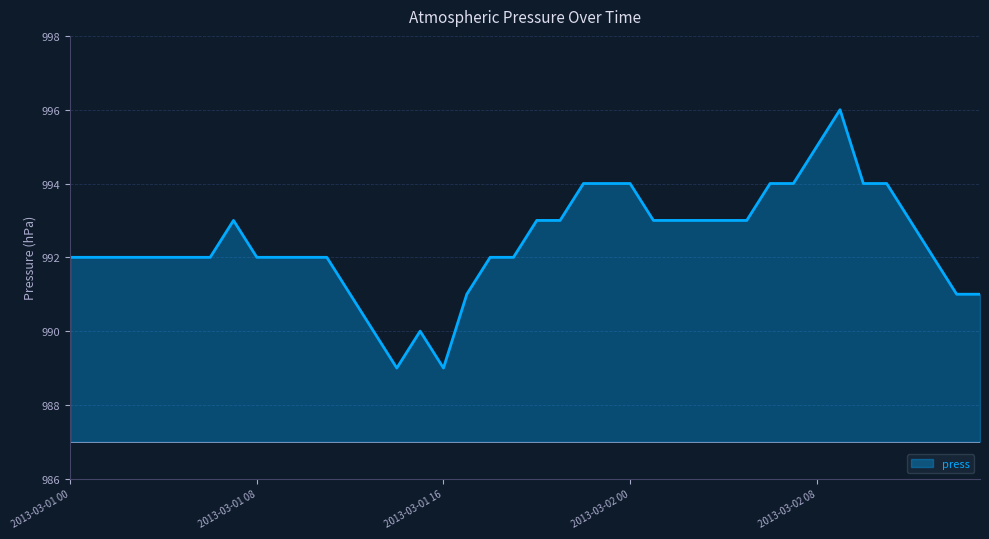

What is the smallest value displayed?

989